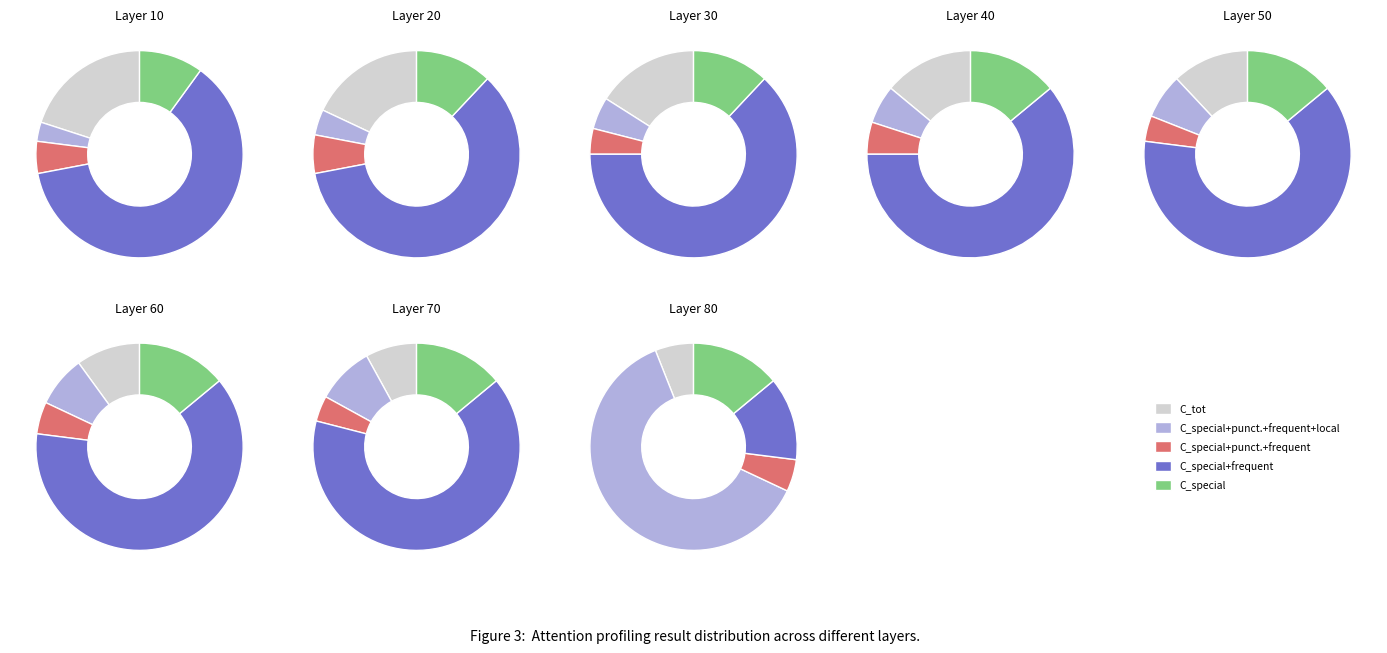

Is the sum of Placering 5 and Placering 4 greater than half?

No